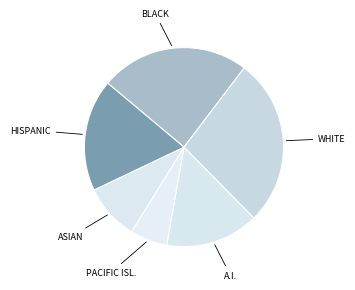

Rank the categories by value from lowest to highest.

PACIFIC ISL., ASIAN, A.I., HISPANIC, BLACK, WHITE